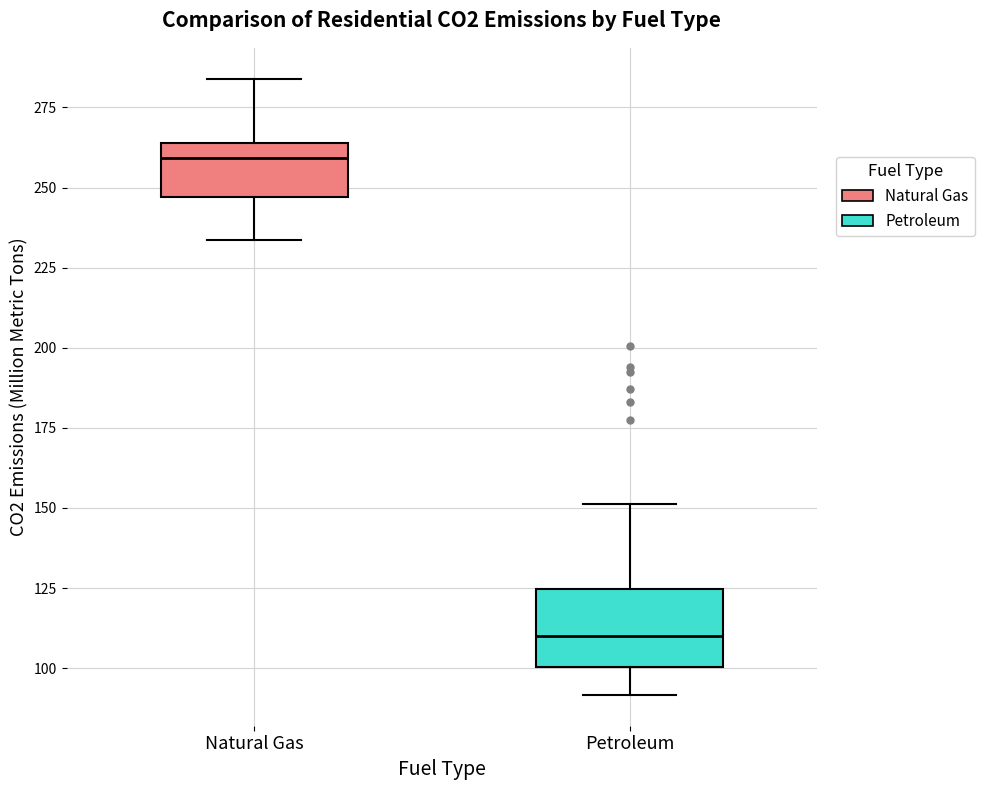

Reading left to right, read every box against the y-axis: the position of its median line, the range the box covers, and the ends of its whiskers. The values are not printed on the chart, so give them approximately, as read against the axis.

Natural Gas: median 260, box 245 to 265, whiskers 235 to 285
Petroleum: median 110, box 100 to 125, whiskers 90 to 150